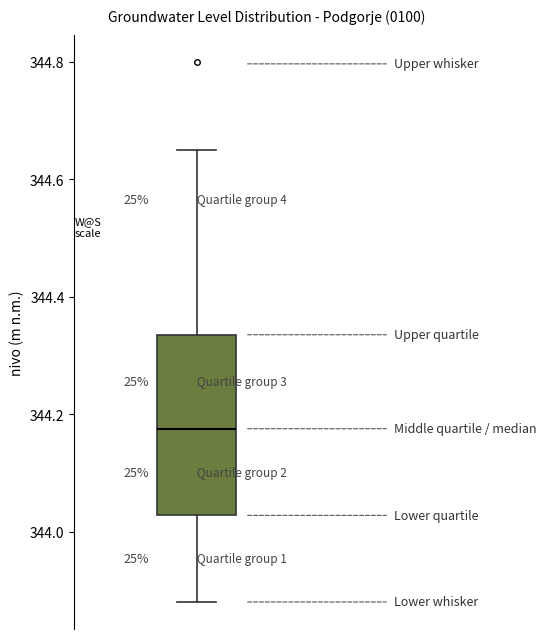

Transcribe this box plot: give where the median line is, the range the box spans, and where the two whiskers end, as read against the y-axis. The values are not printed on the chart, so give them approximately, as read against the axis.

median 344.18, box 344.02 to 344.34, whiskers 343.88 to 344.66